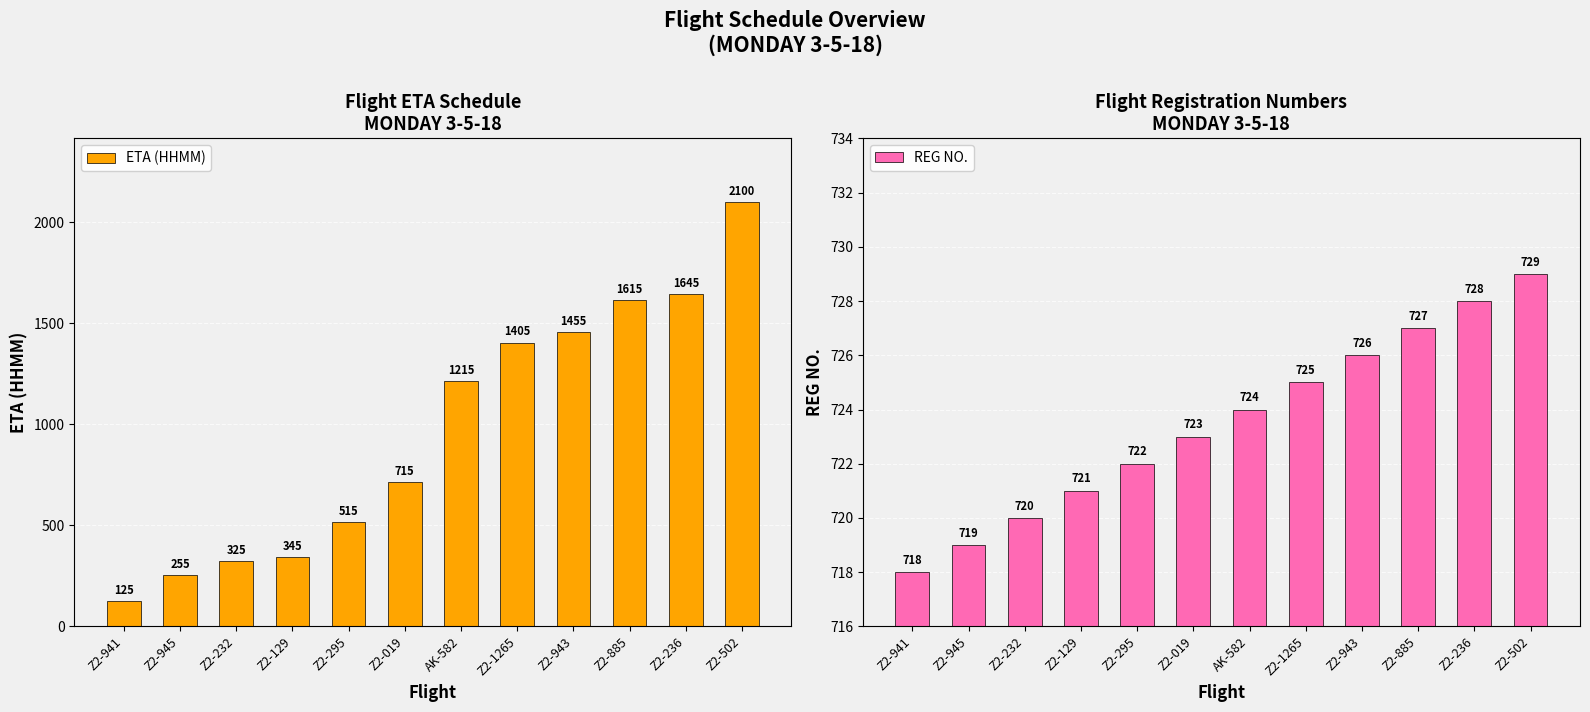

Is it true that ETA (HHMM) equals 191 at Z2-129?

False